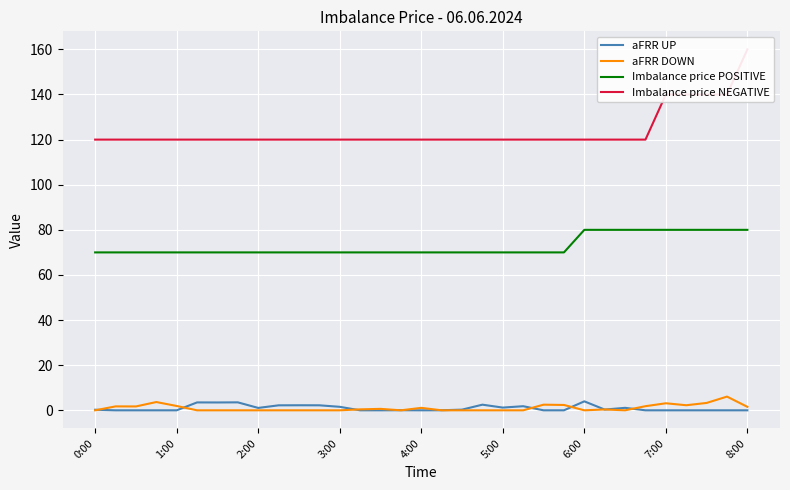

What position from the right is 15?

18